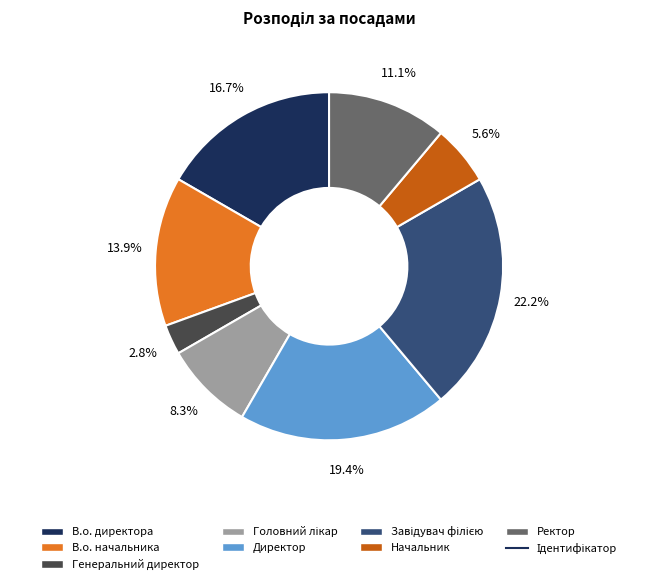

Count the number of slices in the pie.

8